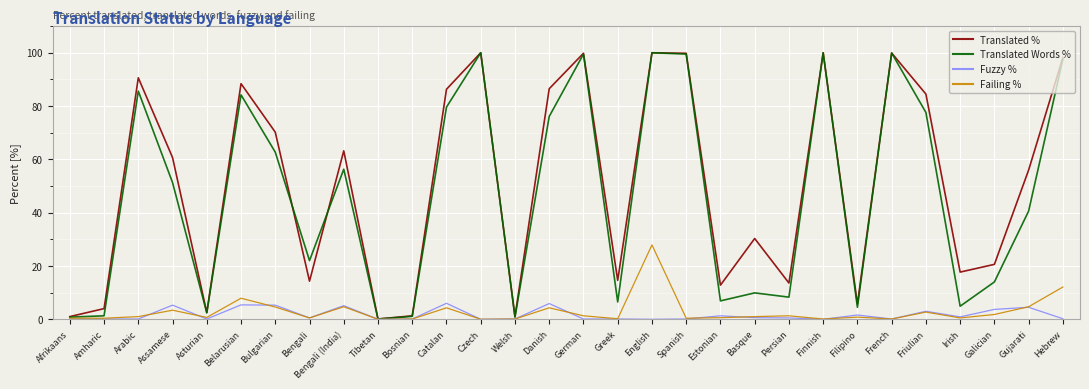

Which series changed the most between Amharic and Greek?

Translated %